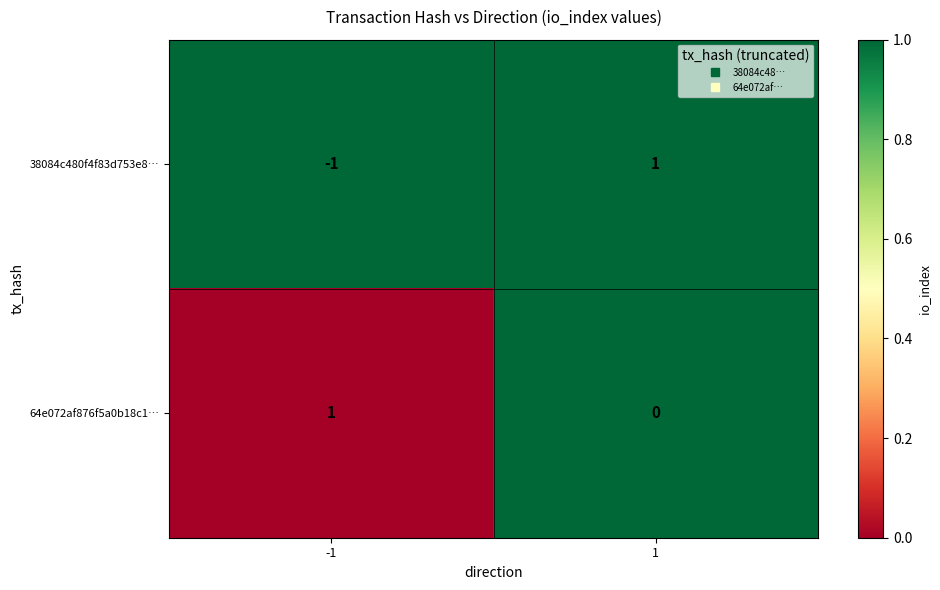

Reading left to right, extract all data points from this chart.

38084c480f4f83d753e8…: -1=-1	1=1
64e072af876f5a0b18c1…: -1=1	1=0